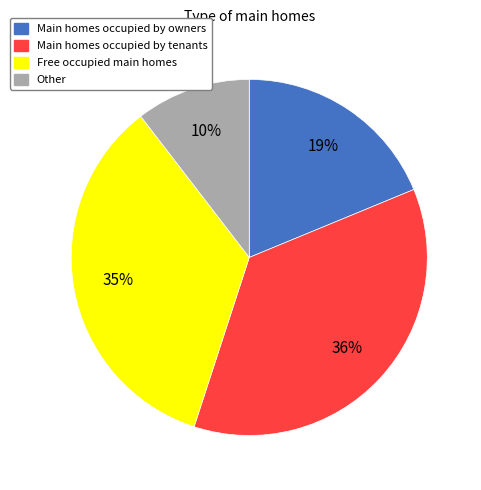

To the nearest percent, what is the difference between the largest and smallest slice percentages?

26%